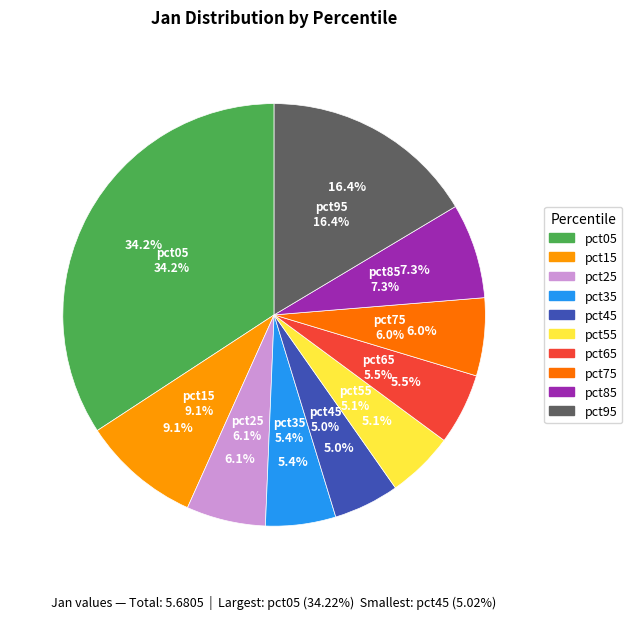

Does pct95 represent more than half of the total?

No